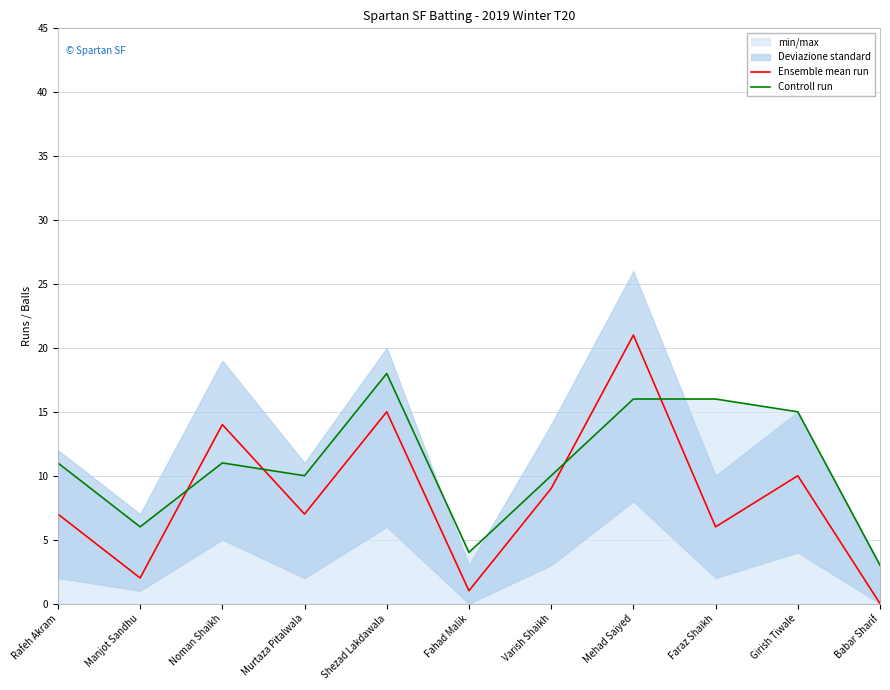

At Fahad Malik, list the series in order from smallest to largest.

Ensemble mean run, Controll run